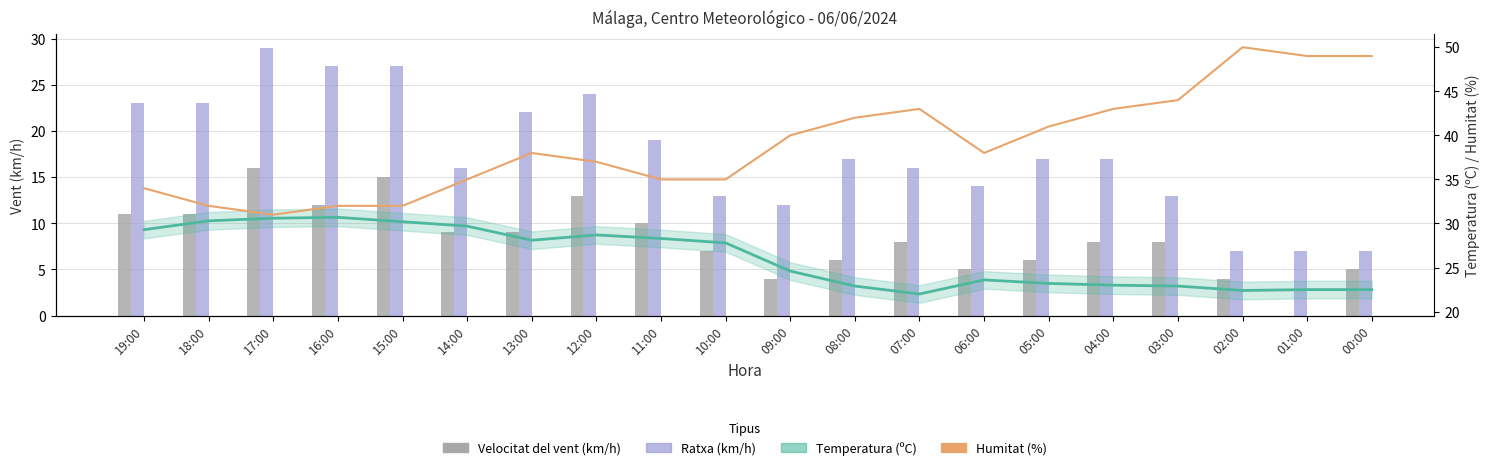

Is it true that Humitat (%) equals 49.0 at 00:00?

True